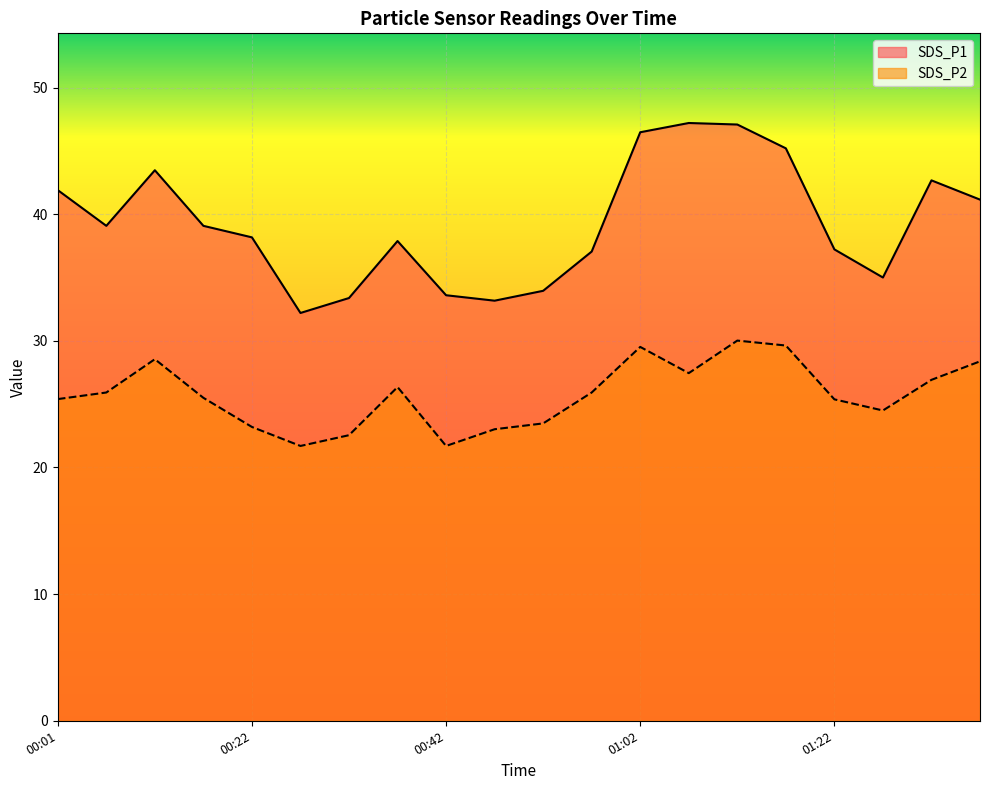

What is the sum of the SDS_P1 values at 00:37 and 01:27?

72.9